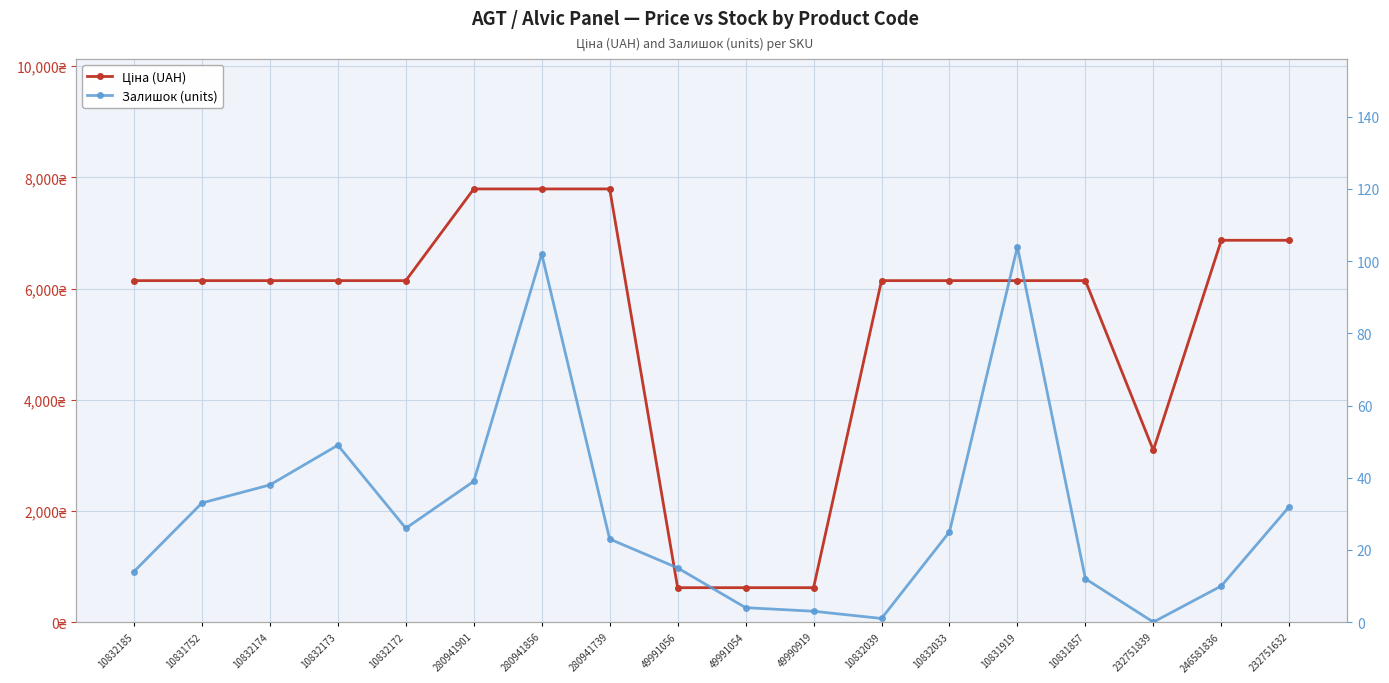

How many series are shown in this chart?

2